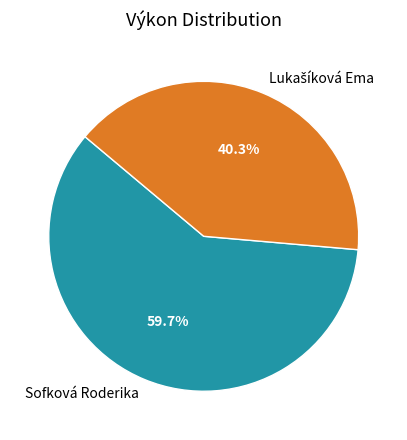

Does any single category account for the majority?

Yes